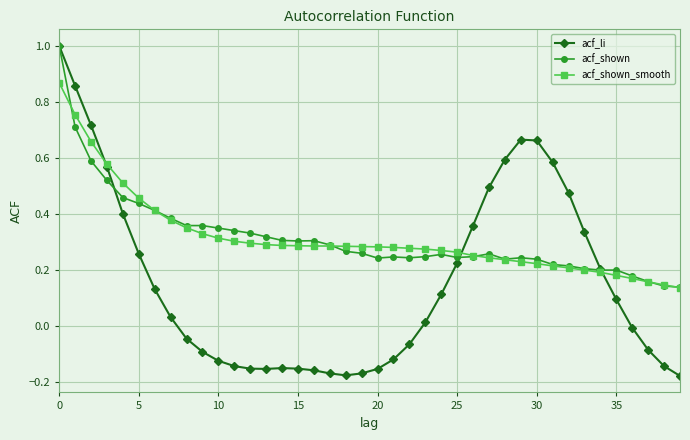

Is this an area chart (filled region under the line)?

No